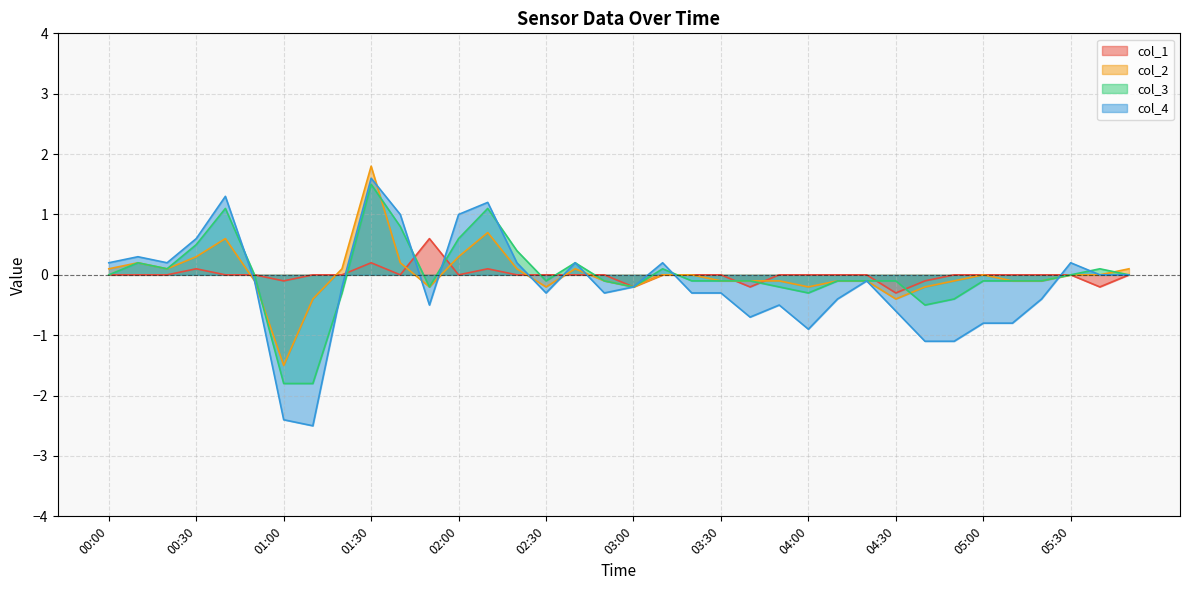

True or false: col_4 has more than 2 points higher than both neighbors.

True